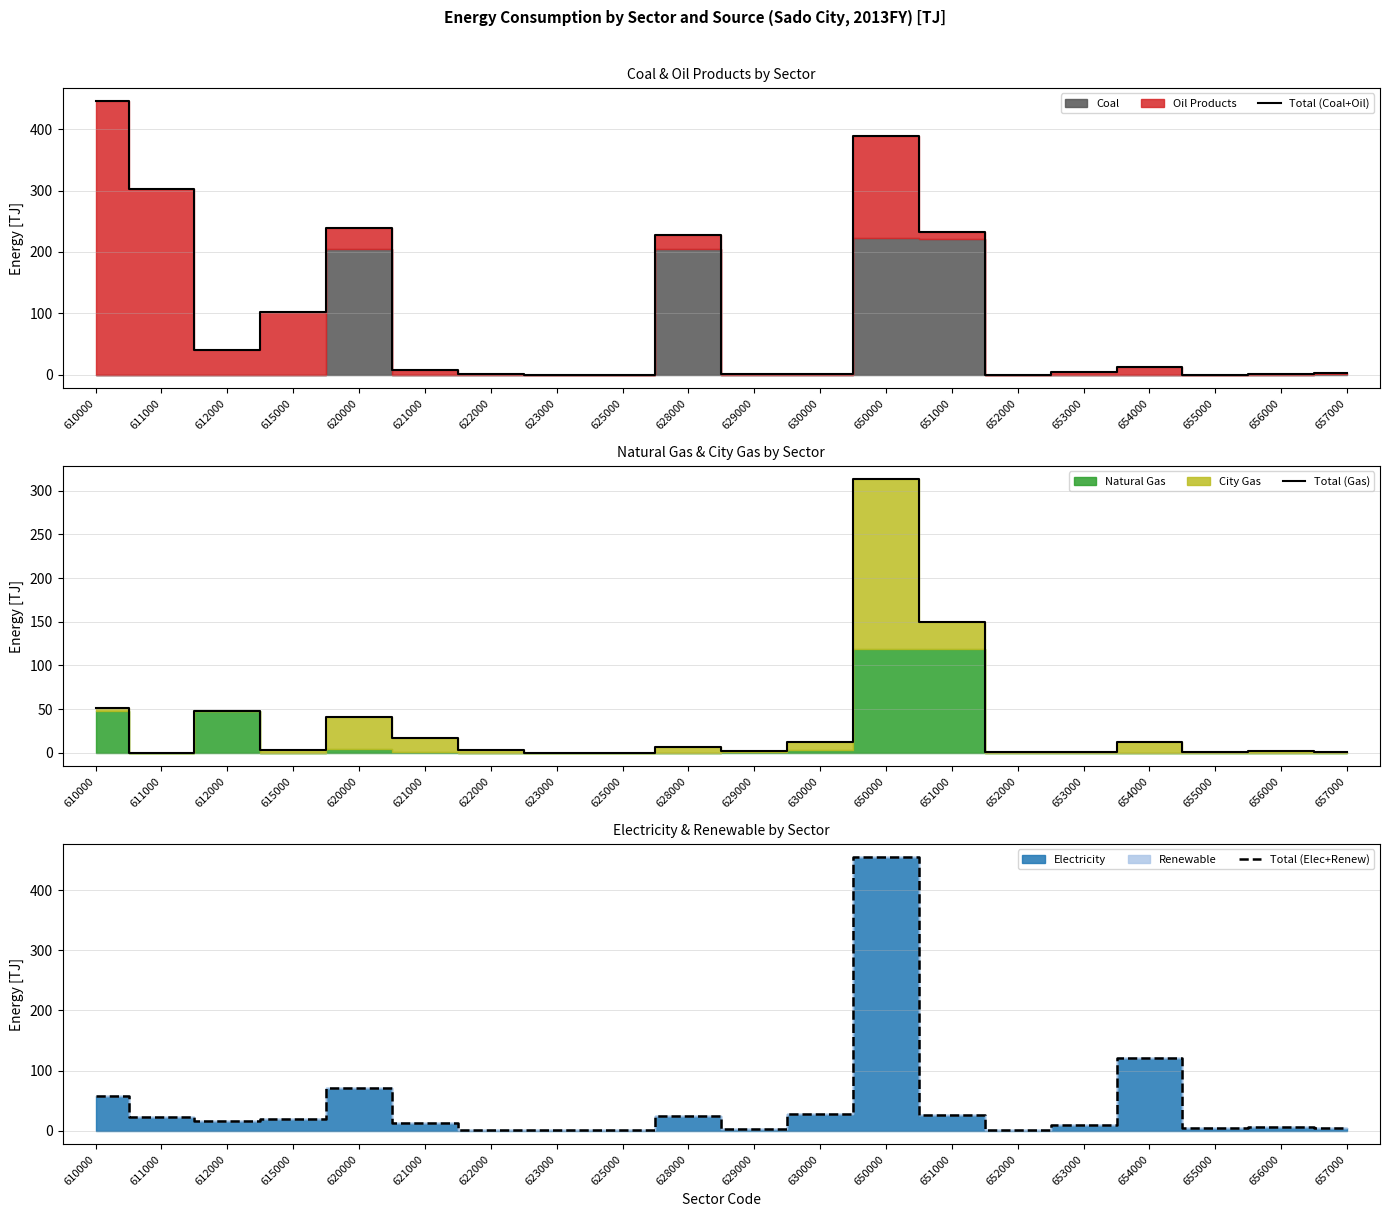

Rank the series at 651000 from highest to lowest value.

Total (Coal+Oil), Total (Gas), Total (Elec+Renew)